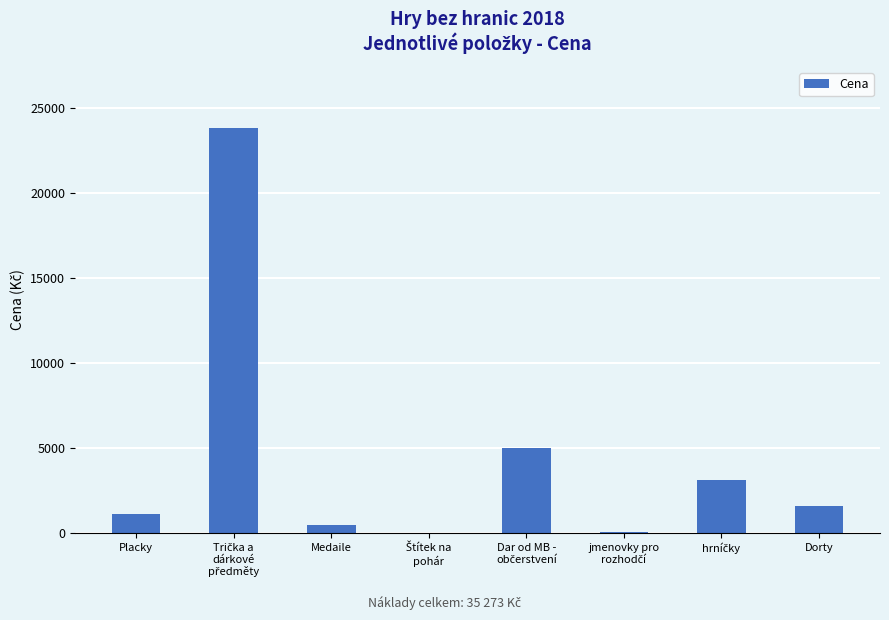

What is the sum of all values?

35273